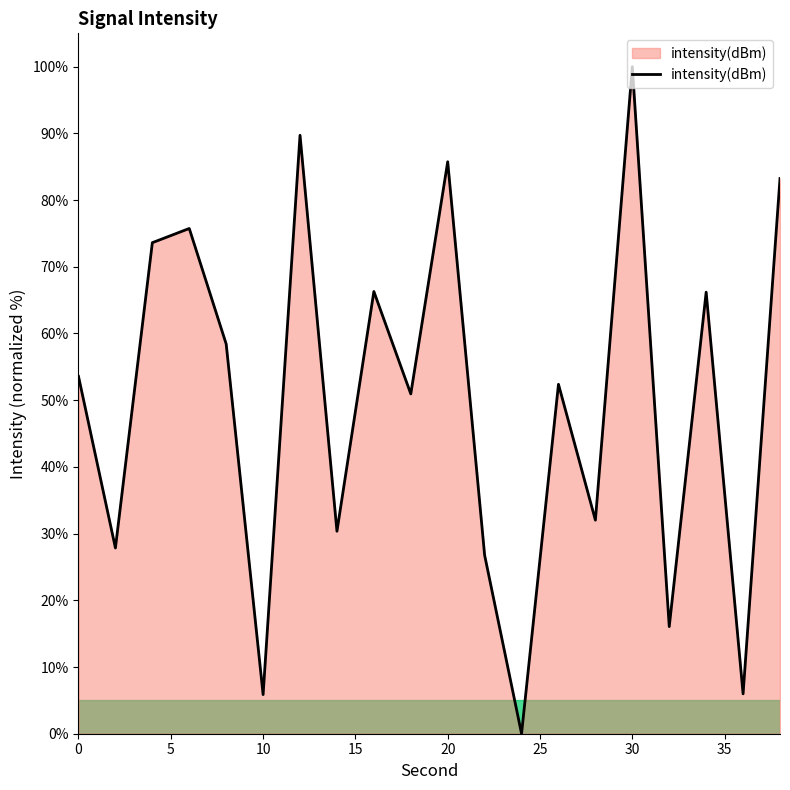

What is the greatest value displayed?

100.0